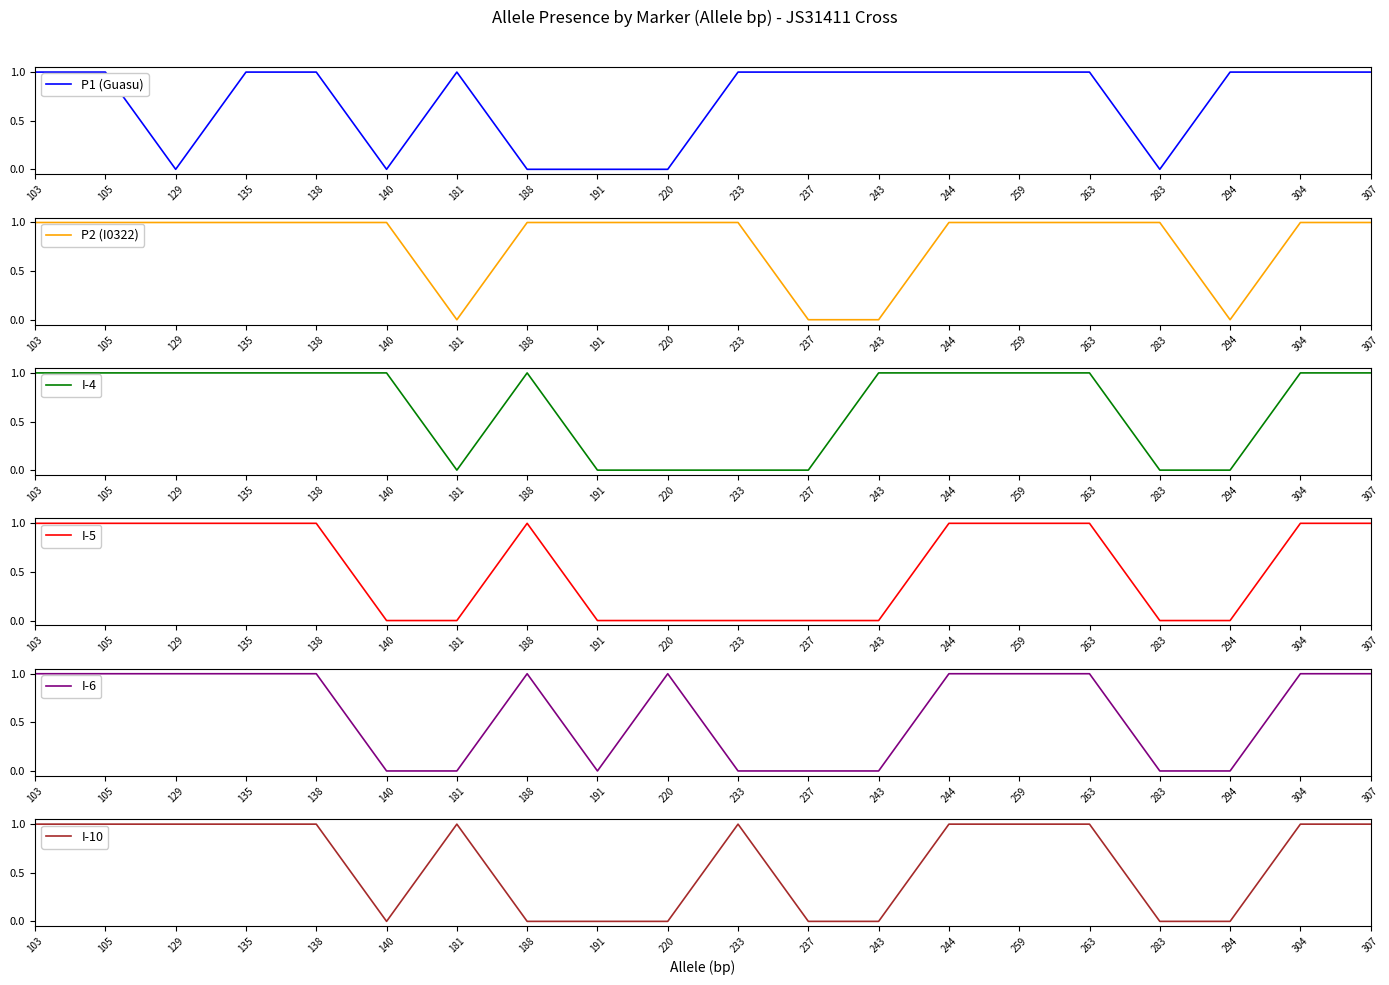

What are all the series names shown in the legend?

P1 (Guasu), P2 (I0322), I-4, I-5, I-6, I-10